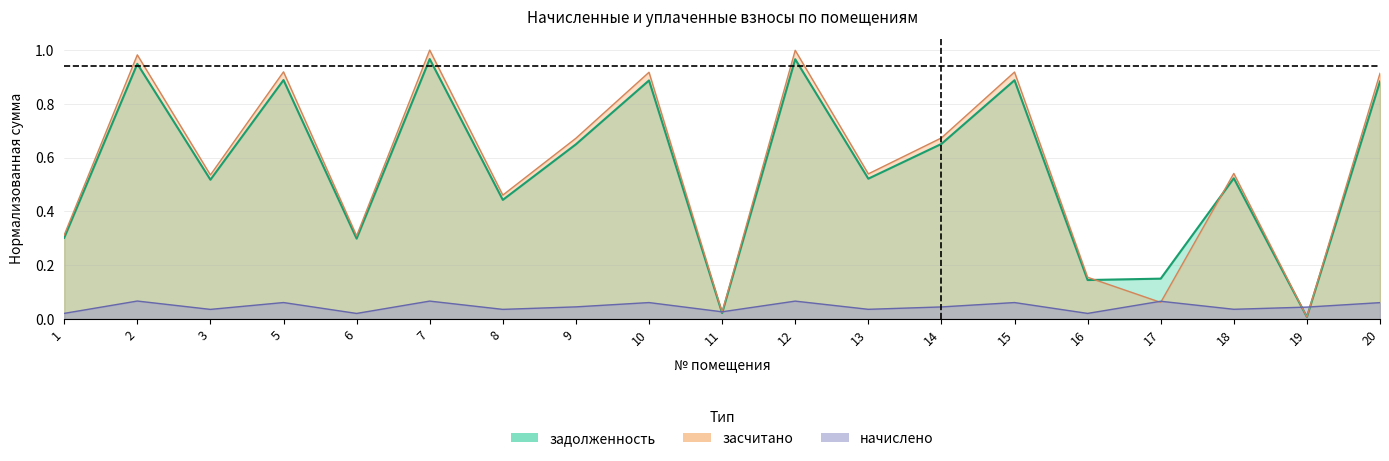

How many times do задолженность and засчитано cross each other?

2